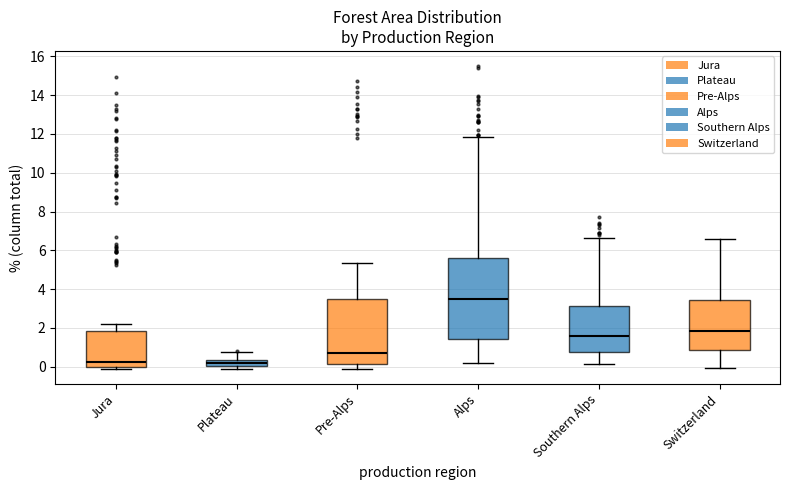

Reading left to right, transcribe this box plot: for each box, give where its median line is, the range the box spans, and where its two whiskers end, as read against the y-axis. The values are not printed on the chart, so give them approximately, as read against the axis.

Jura: median 0.2, box 0.0 to 1.8, whiskers 0.0 (just below the box's lower edge) to 2.2
Plateau: median 0.2, box 0.0 to 0.4, whiskers 0.0 (just below the box's lower edge) to 0.8
Pre-Alps: median 0.6, box 0.2 to 3.4, whiskers -0.2 to 5.4
Alps: median 3.6, box 1.4 to 5.6, whiskers 0.2 to 11.8
Southern Alps: median 1.6, box 0.8 to 3.2, whiskers 0.2 to 6.6
Switzerland: median 1.8, box 0.8 to 3.4, whiskers 0.0 to 6.6